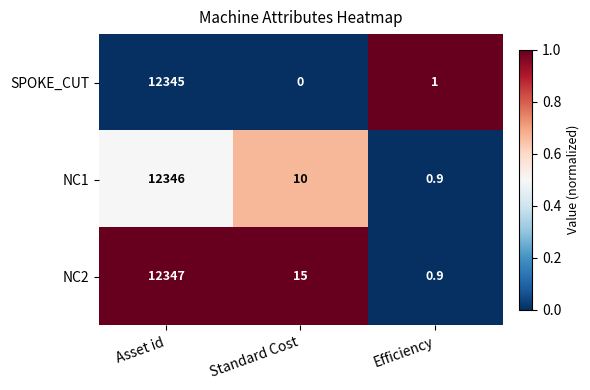

Which series has the largest range (max minus min)?

NC2